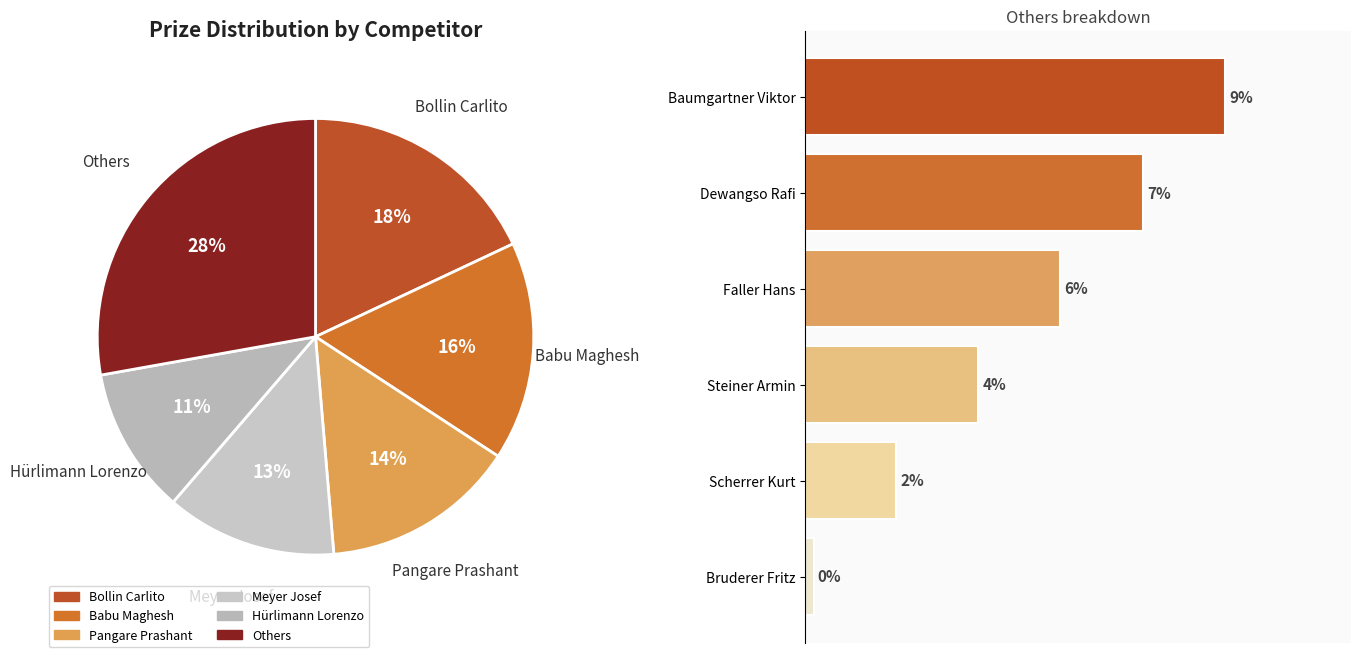

What percentage is the Hürlimann Lorenzo slice, to the nearest percent?

11%